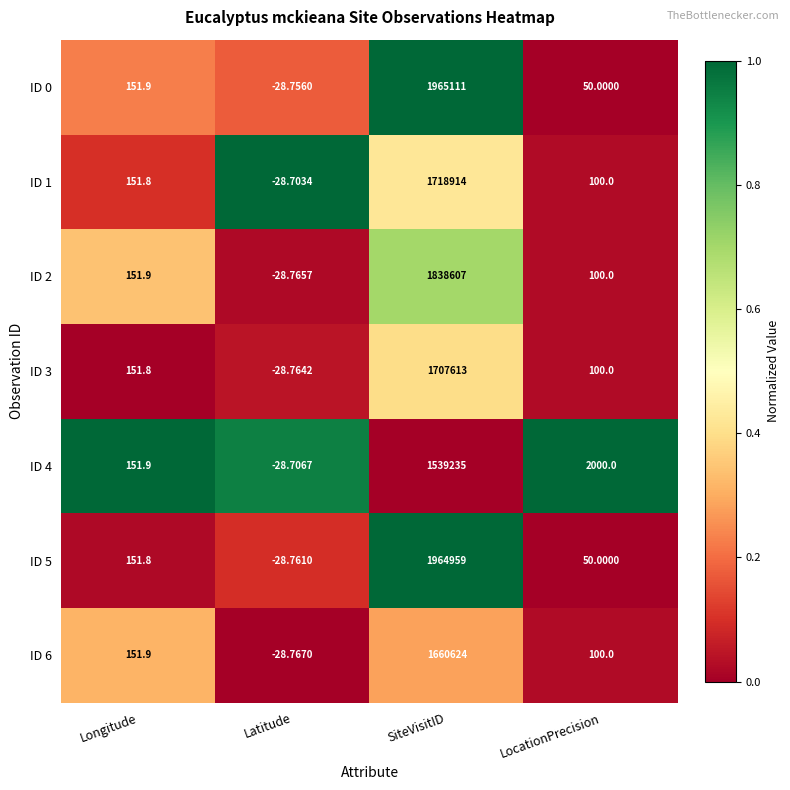

Is the value of ID 5 at SiteVisitID greater than the value of ID 4 at Longitude?

Yes